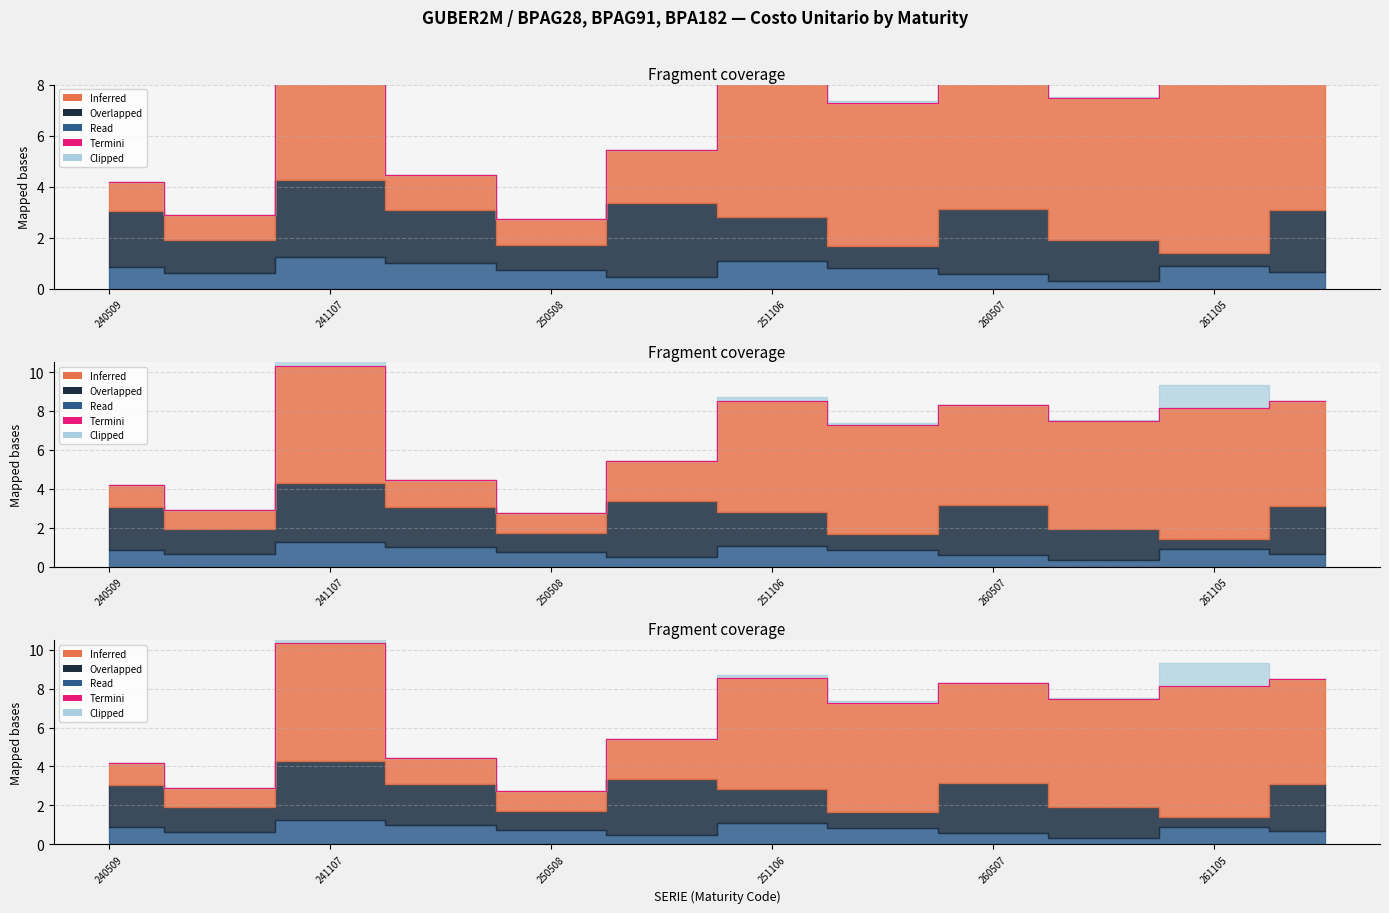

What is the difference between the maximum and minimum values?

7.6